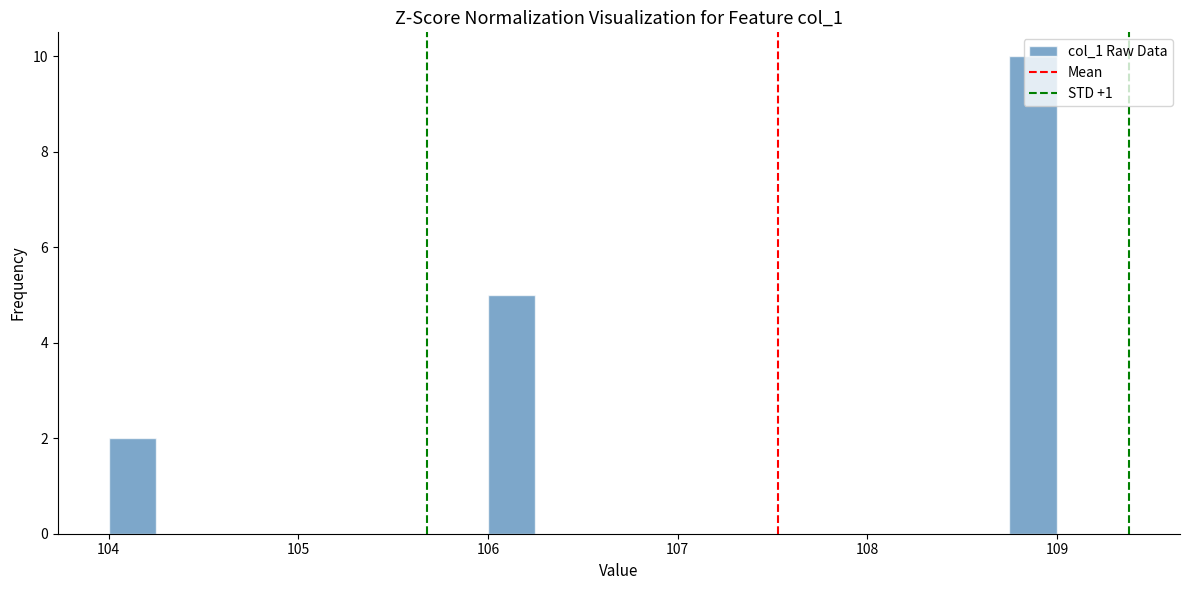

Read against the x-axis, roughly where is the centre of the tallest bar?

108.9